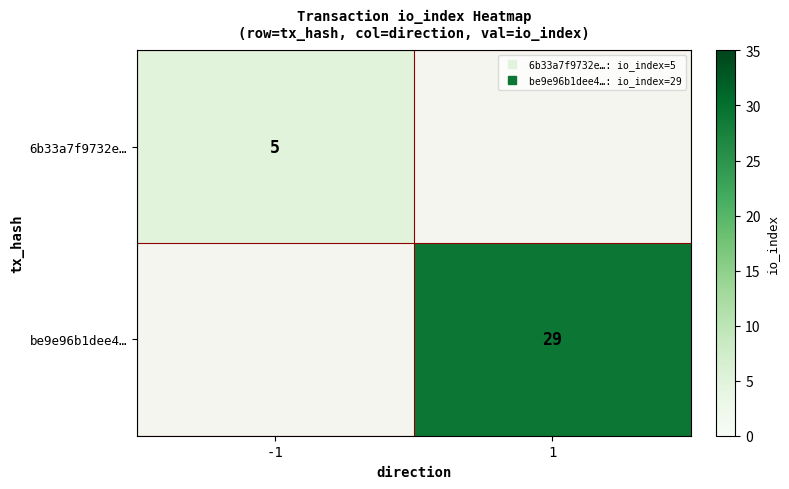

Rank the series by their average value, from lowest to highest.

6b33a7f9732e…, be9e96b1dee4…